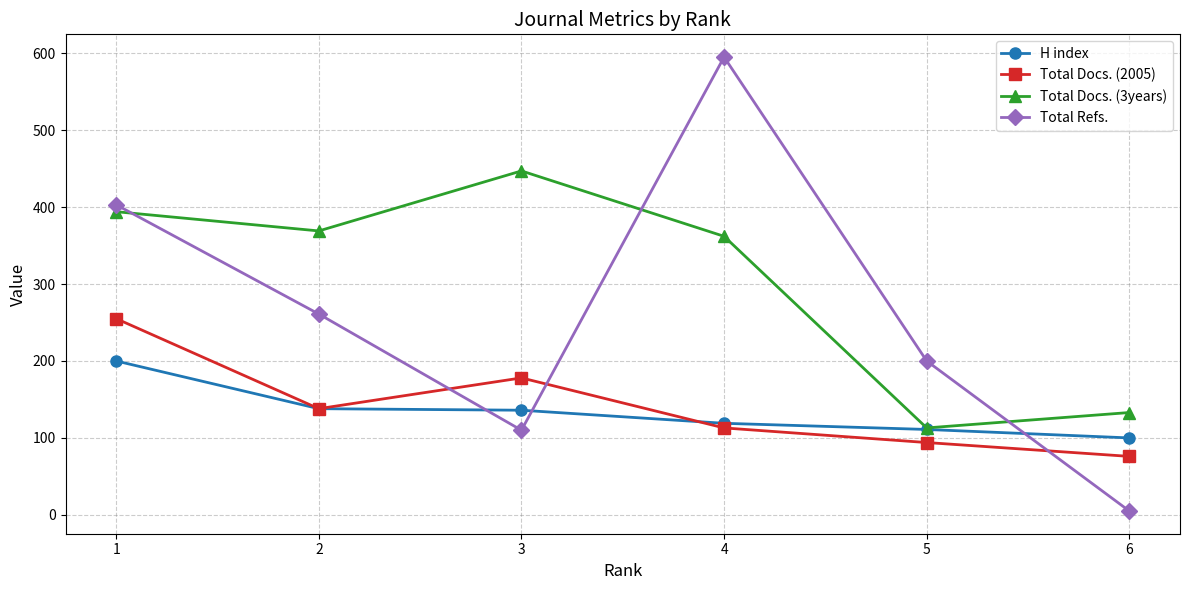

What is the value of the H index point at the 4th from the left?

119